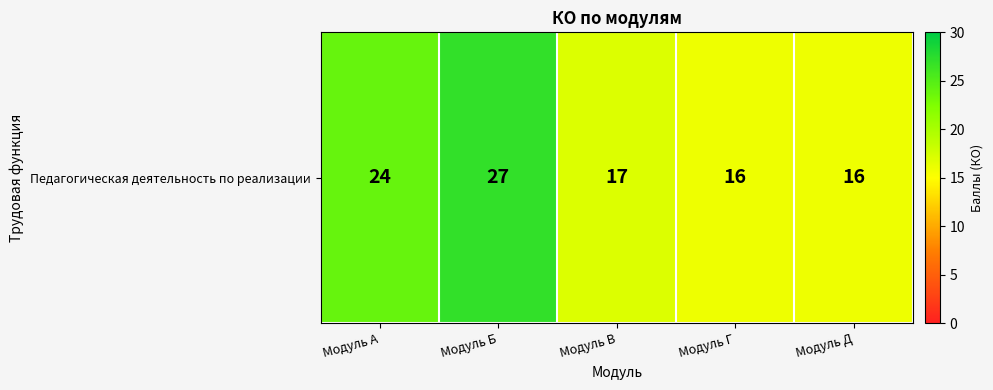

Reading left to right, transcribe all the data shown in this chart.

24	27	17	16	16